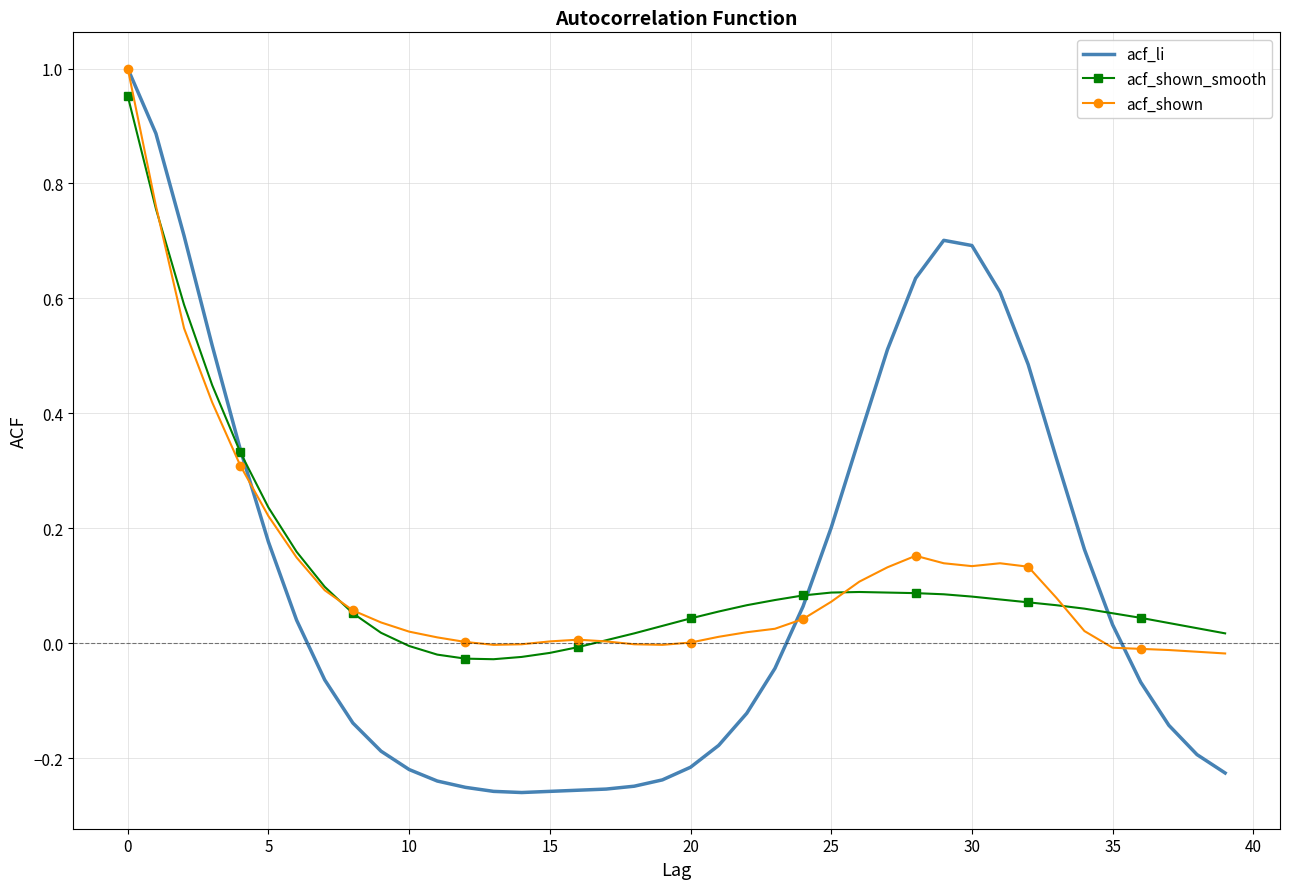

In acf_li, how many points are higher than both neighbors (excluding endpoints)?

1